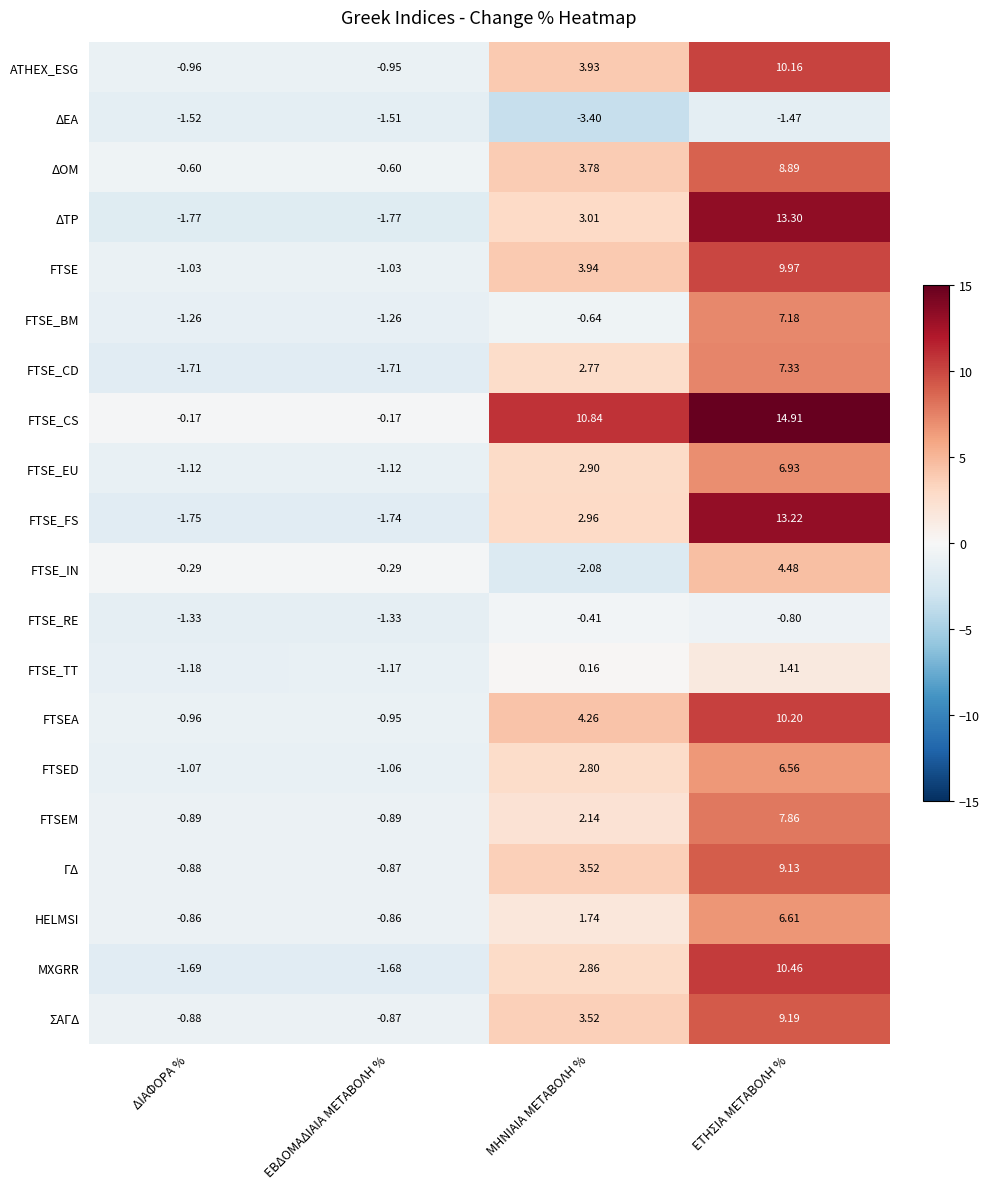

At which category is the sum across all series the highest?

ΕΤΗΣΙΑ ΜΕΤΑΒΟΛΗ %